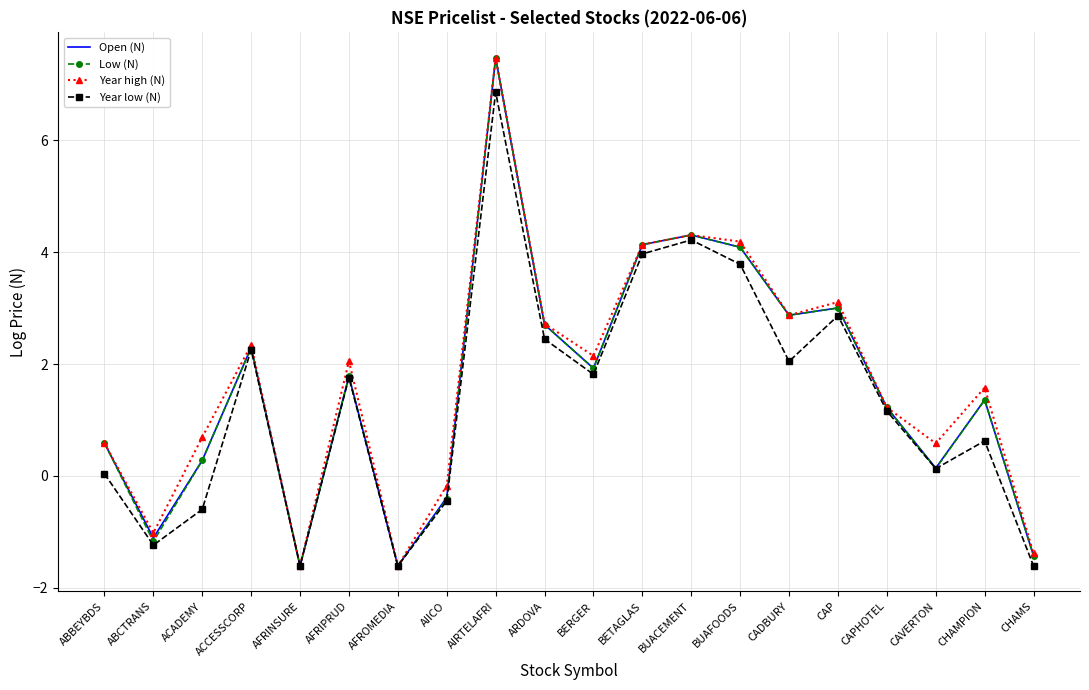

How many values in Low (N) are below zero?

5